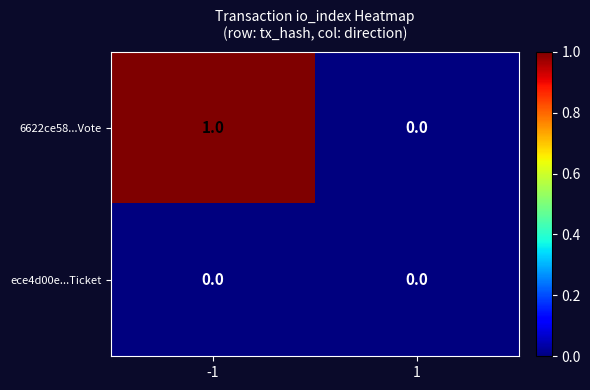

Which series has the widest spread of values?

6622ce58...Vote